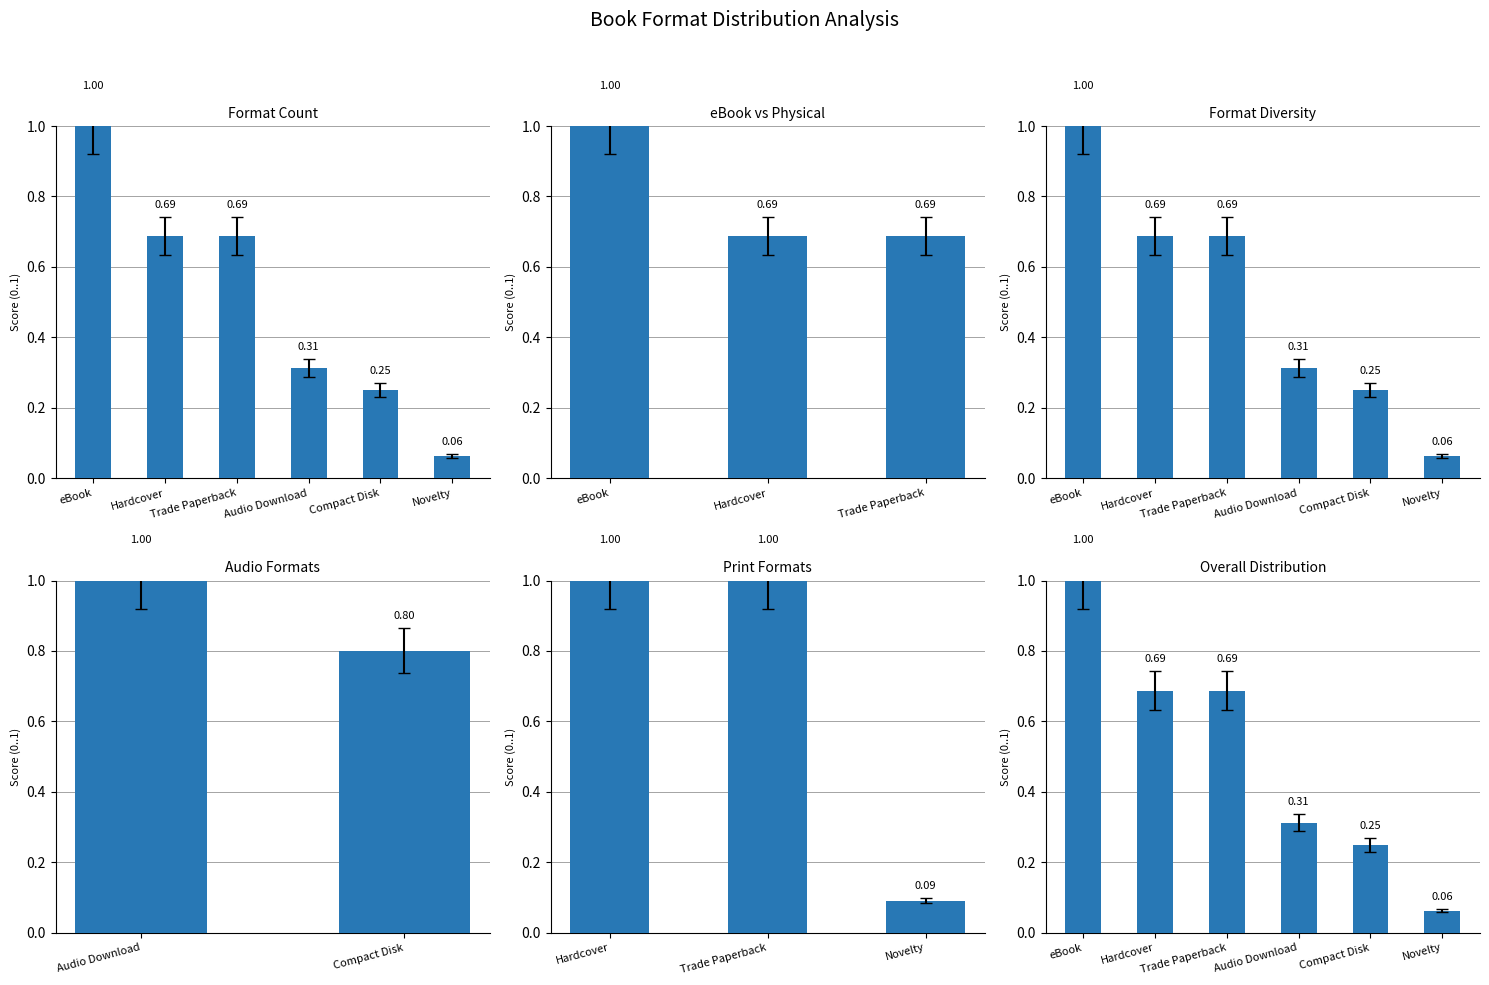

List the labels in order of value, largest first.

eBook, Hardcover, Trade Paperback, Audio Download, Compact Disk, Novelty